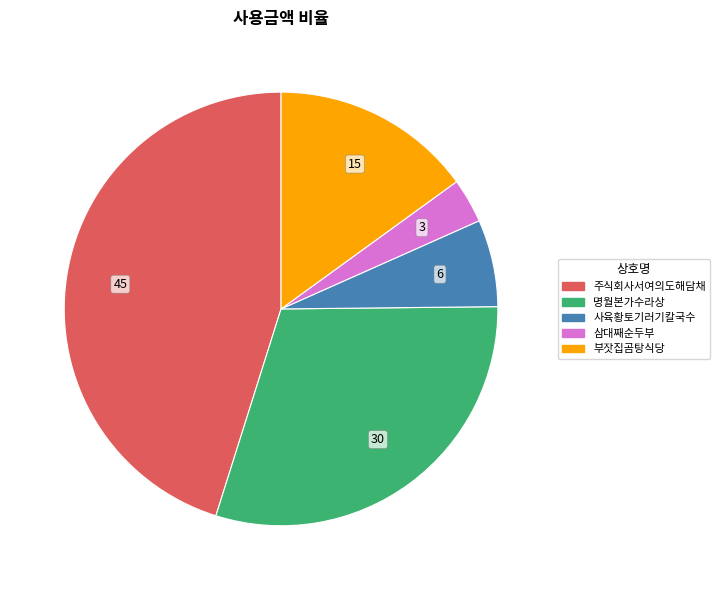

Which category has the biggest portion of the pie?

주식회사서여의도해담채